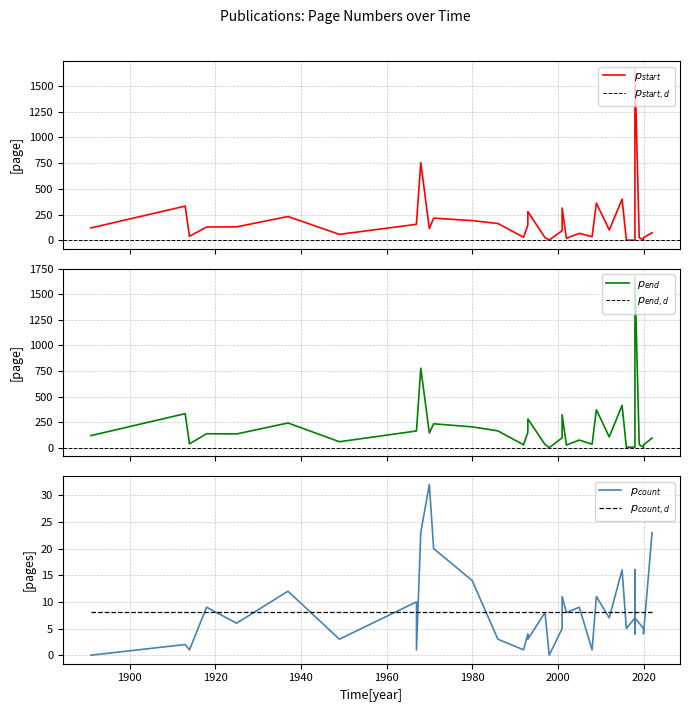

In Publikationsjahr, how many points are lower than both neighbors (excluding endpoints)?

12